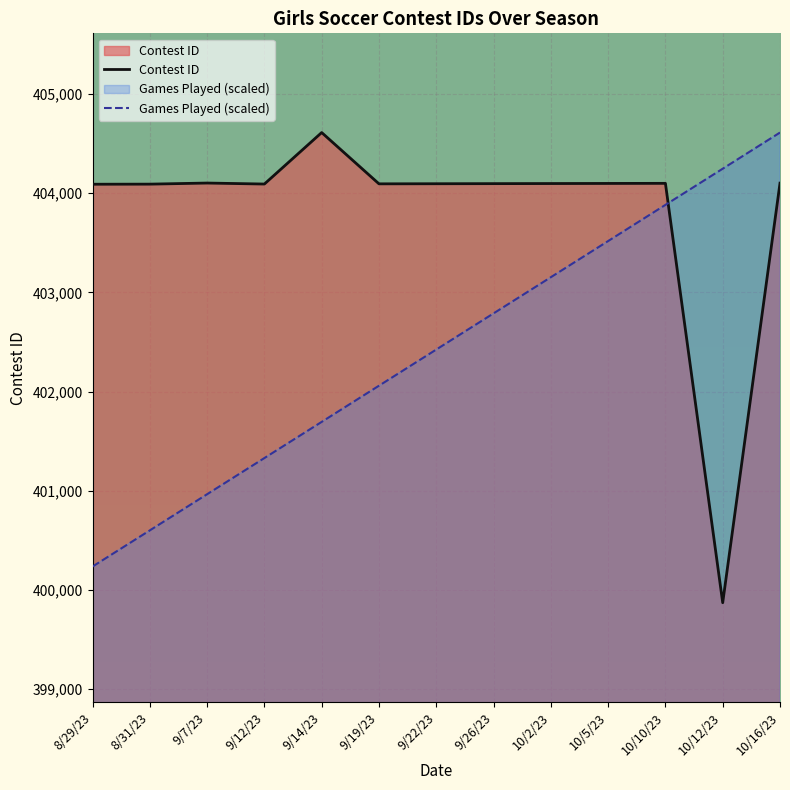

What is the sum of all Games Played (scaled) values?

5231509.0